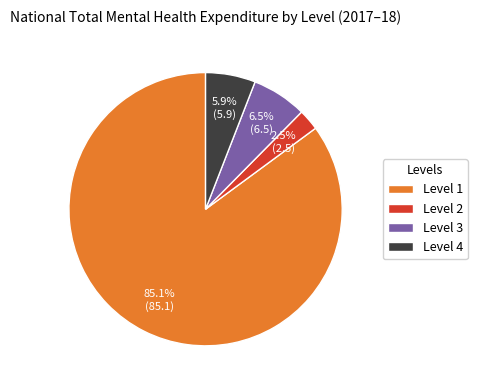

Rank the categories by value from lowest to highest.

Level 2, Level 4, Level 3, Level 1